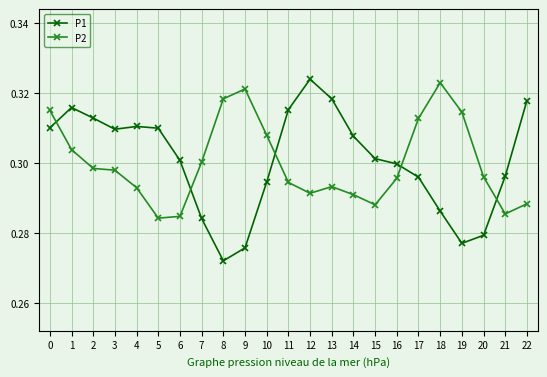

Is the value of P2 at 14 greater than the value of P1 at 19?

Yes